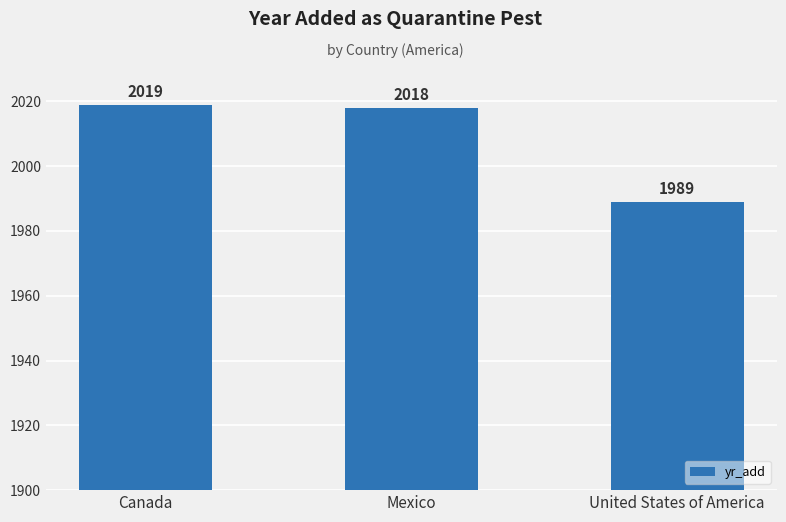

At which label does the data first exceed 2018?

Canada